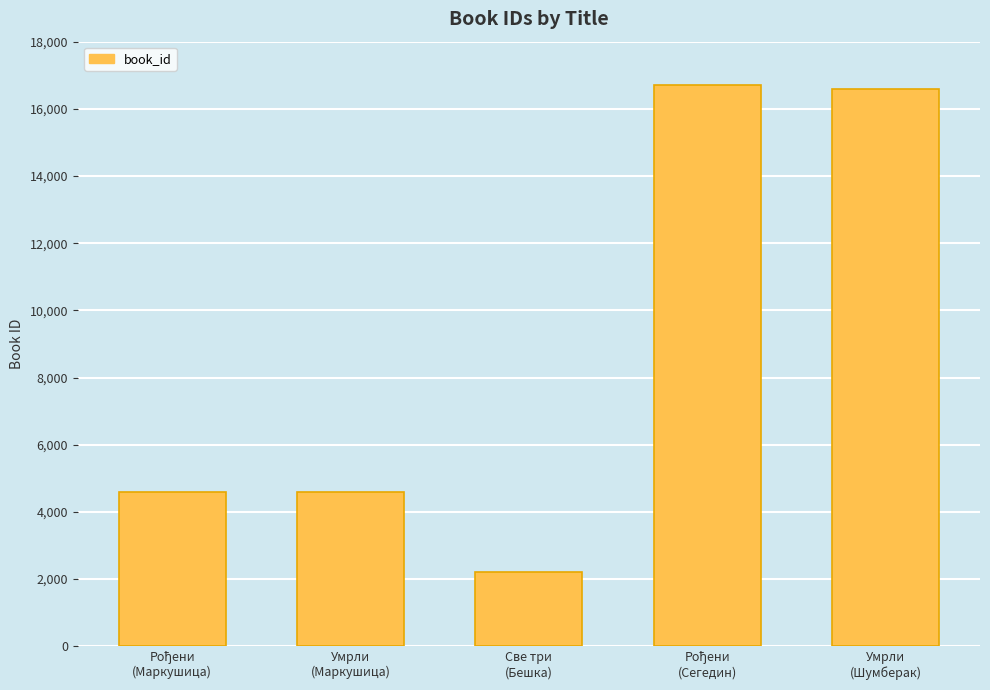

What is the difference between the second highest and minimum values?

14382